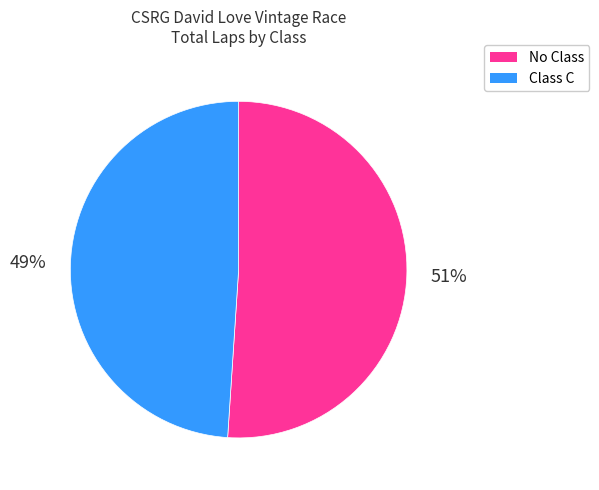

To the nearest percent, what is the difference between the Class C and No Class slice percentages?

2%